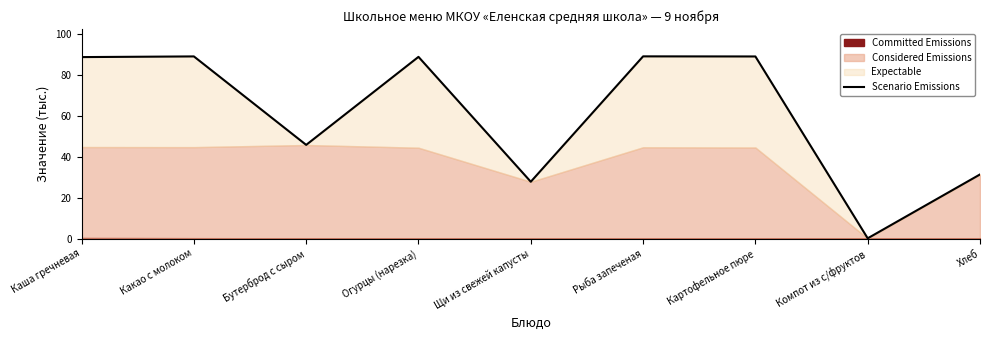

Rank the categories by value from lowest to highest.

Компот из с/фруктов, Щи из свежей капусты, Хлеб, Бутерброд с сыром, Каша гречневая, Огурцы (нарезка), Картофельное пюре, Какао с молоком, Рыба запеченая